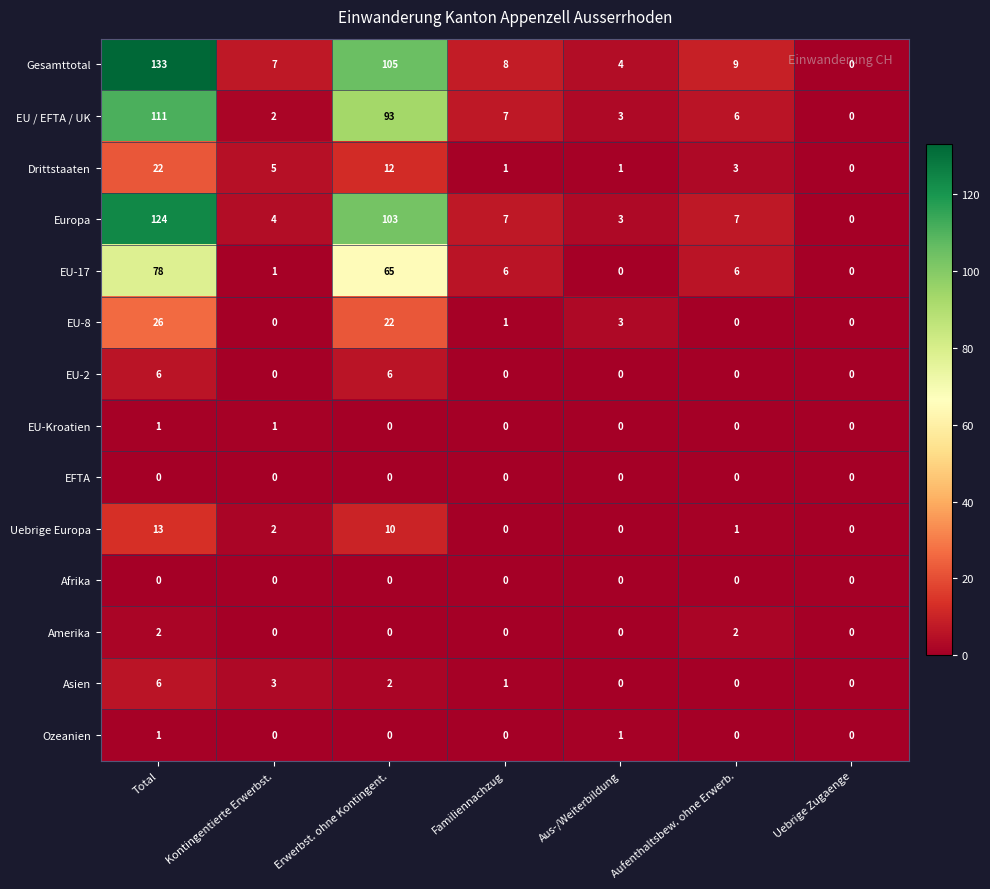

The value of EU-Kroatien at Erwerbst. ohne Kontingent. is 0. True or false?

True